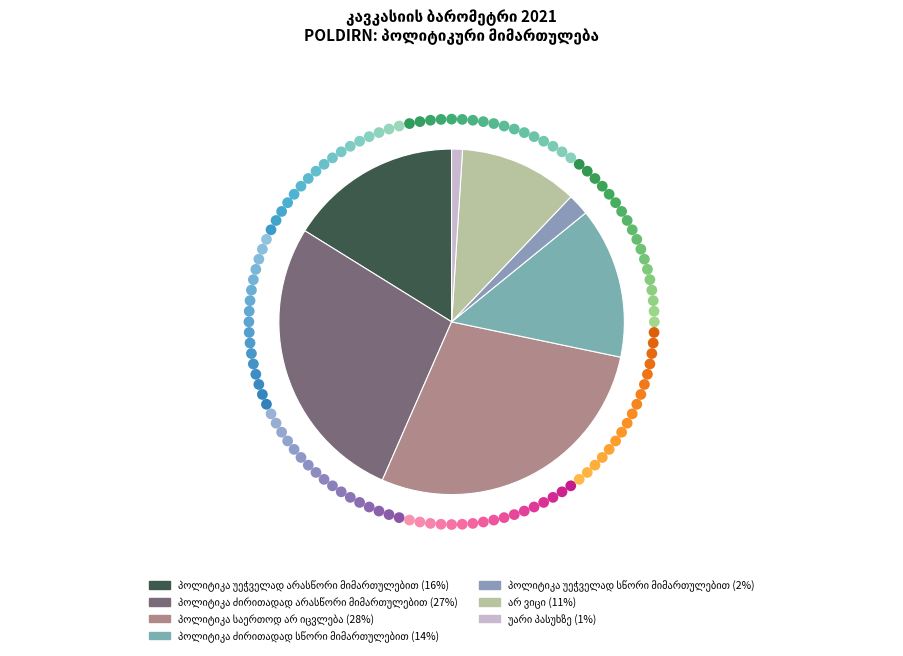

Rank the categories by value from highest to lowest.

პოლიტიკა საერთოდ არ იცვლება, პოლიტიკა ძირითადად არასწორი მიმართულებით, პოლიტიკა უეჭველად არასწორი მიმართულებით, პოლიტიკა ძირითადად სწორი მიმართულებით, არ ვიცი, პოლიტიკა უეჭველად სწორი მიმართულებით, უარი პასუხზე